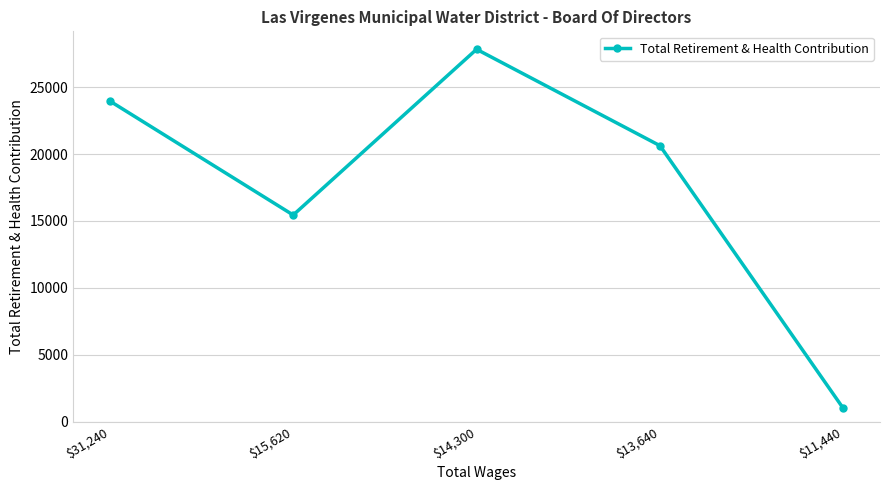

What is the label of the 4th point from the right?

$15,620